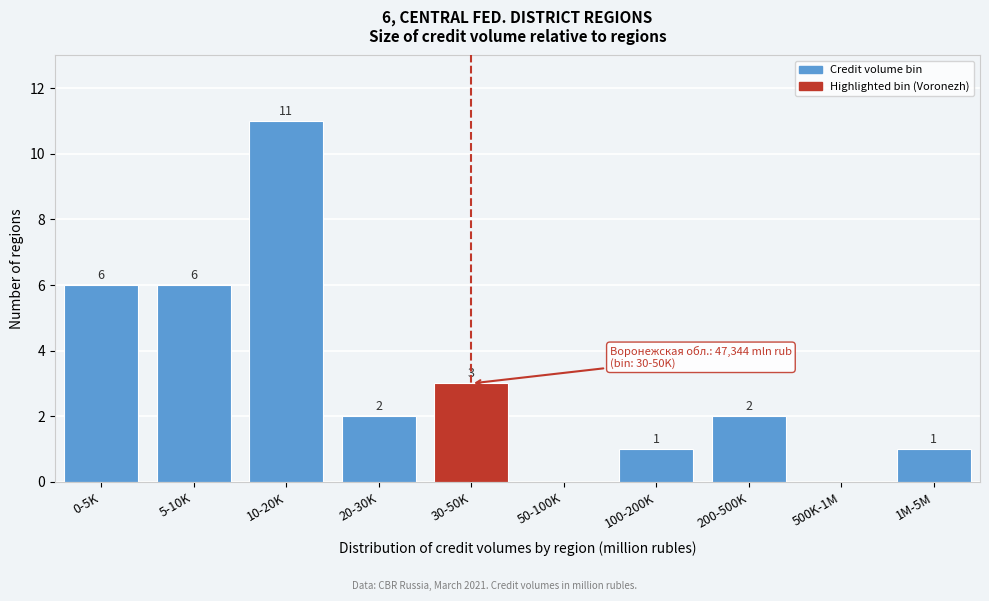

Reading left to right, extract all data points from this chart.

0-5K=6	5-10K=6	10-20K=11	20-30K=2	30-50K=3	50-100K=0	100-200K=1	200-500K=2	500K-1M=0	1M-5M=1